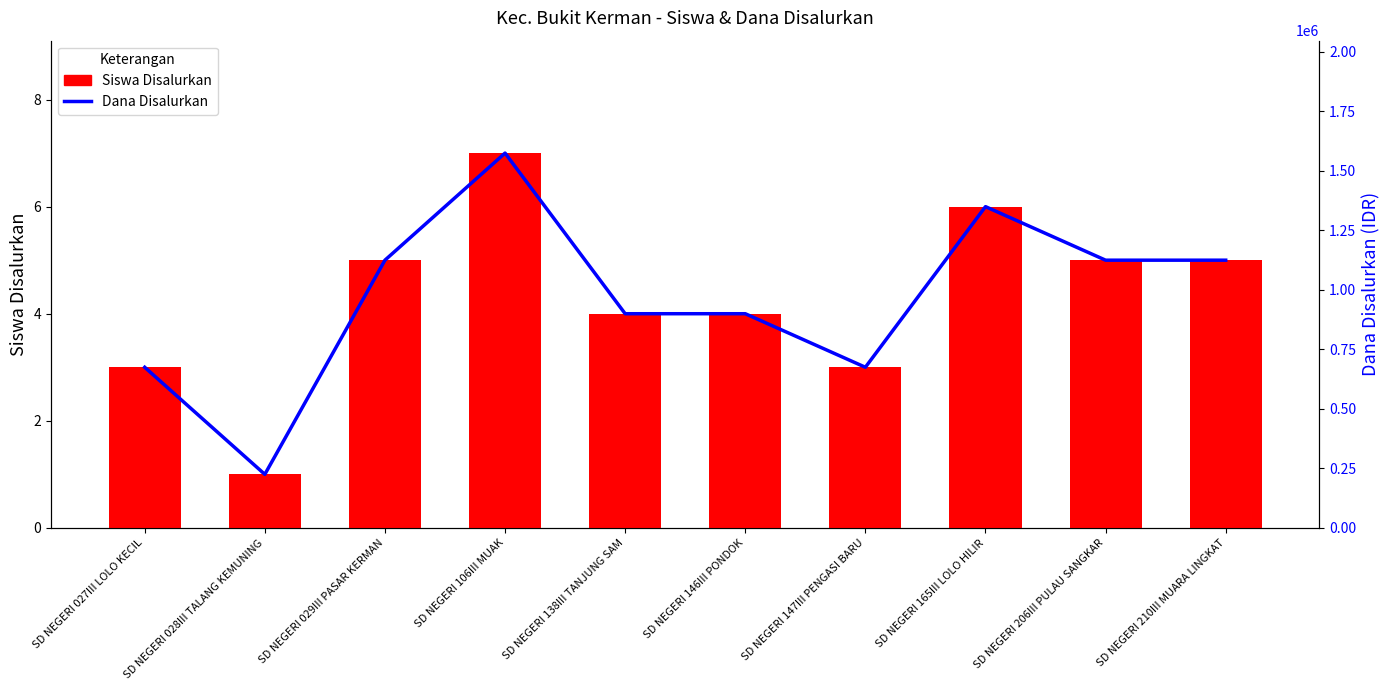

Which series has the largest total across all categories?

Dana Disalurkan